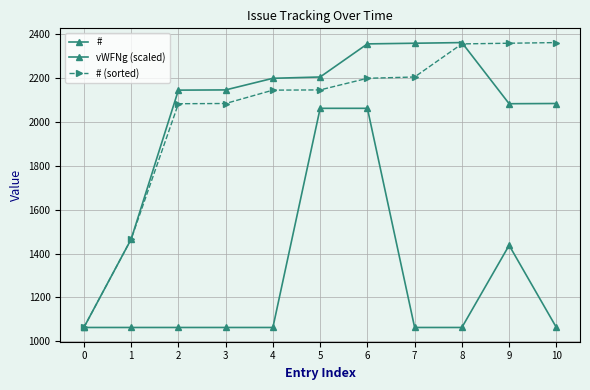

How many lines are shown in the chart?

3